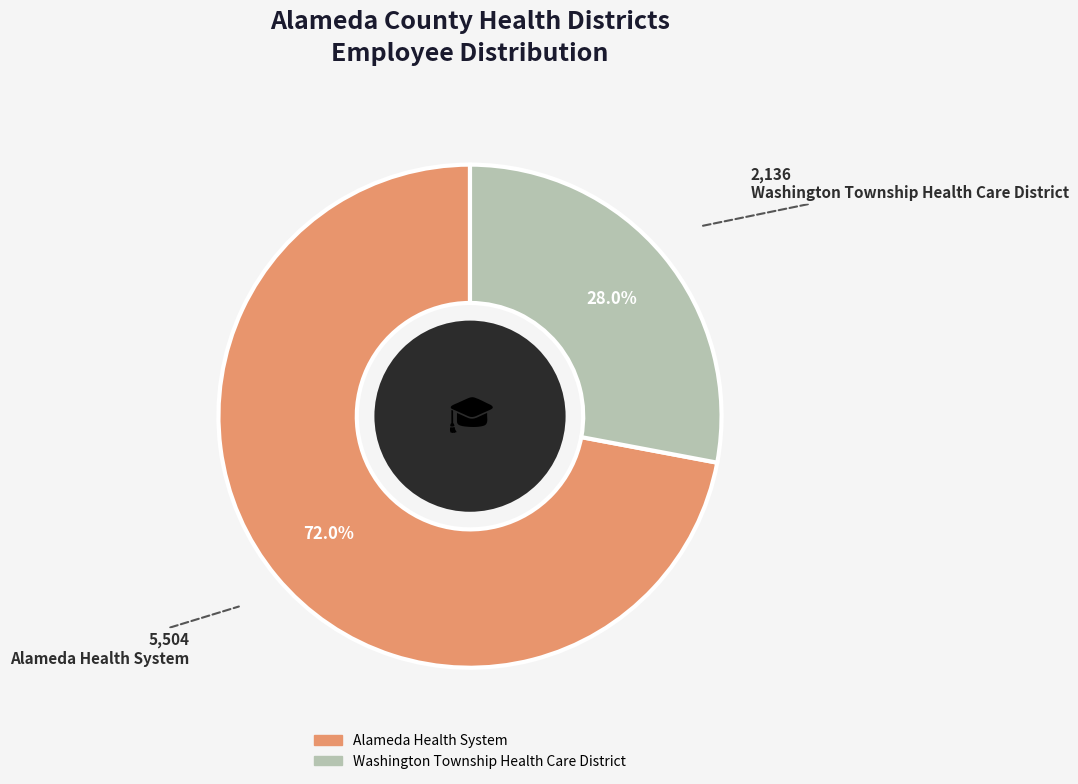

Which category has the biggest portion of the pie?

Alameda Health System